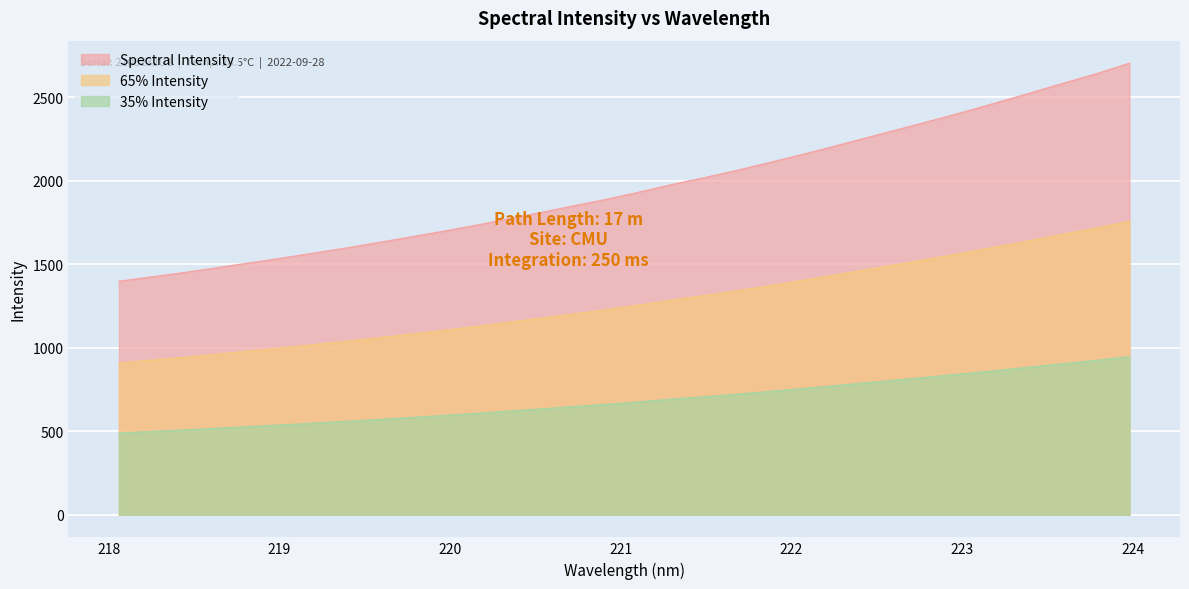

Is it true that the value at 223.5987 is 1615.0?

False